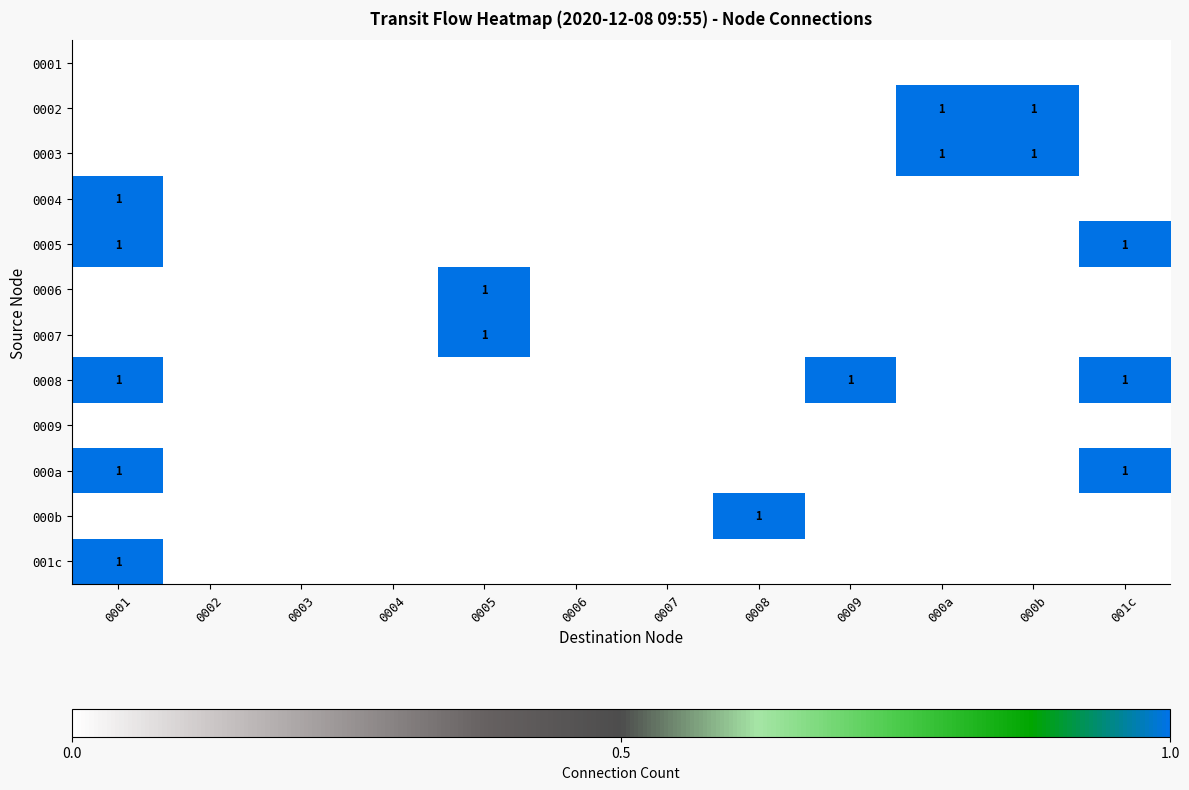

Which category has the highest value in the 0008 series?

0001